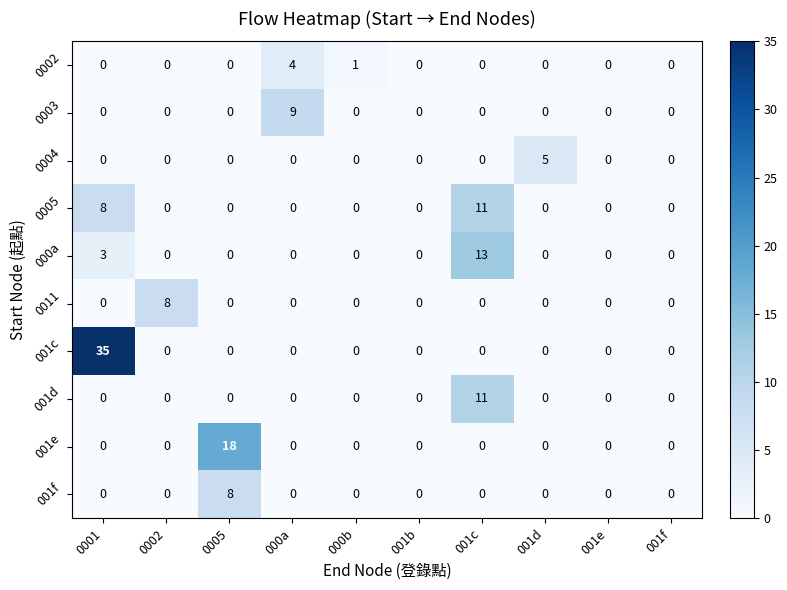

The 0004 series shows 5 at 001d. True or false?

True